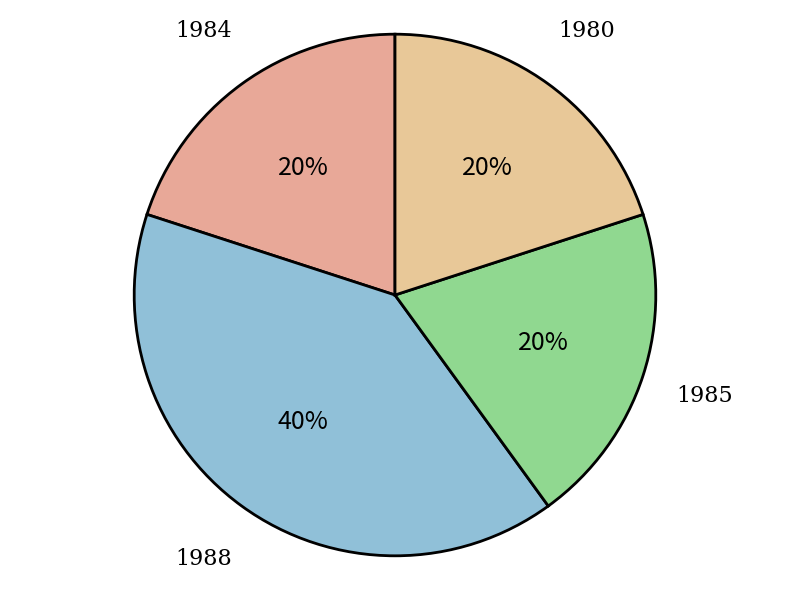

Is it true that 1985 is 25% of the pie?

False